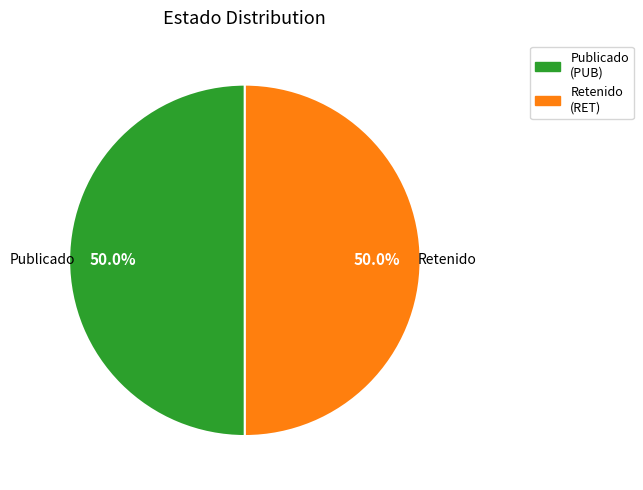

What percentage is NOT represented by Publicado?

50.0%